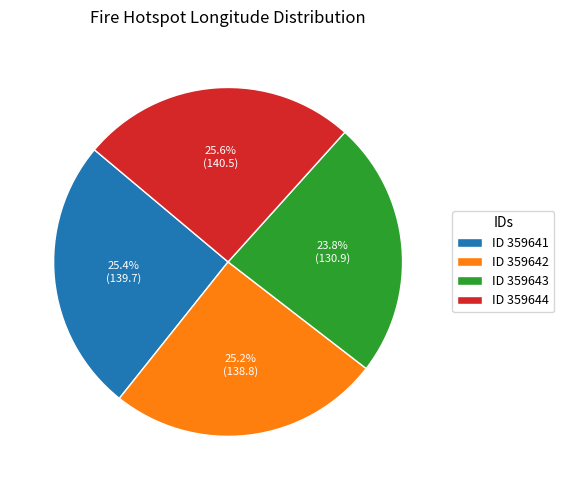

Approximately how many times larger is the value at ID 359641 compared to ID 359644?

1.0